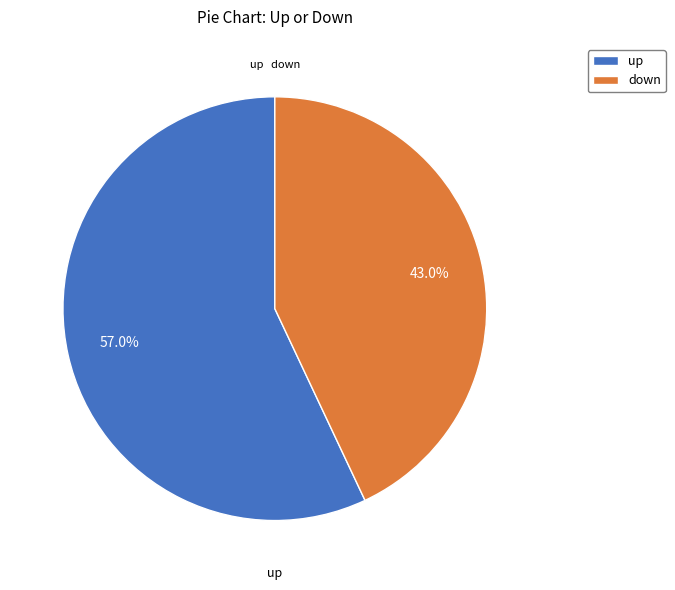

Is it true that up is 57% of the pie?

True